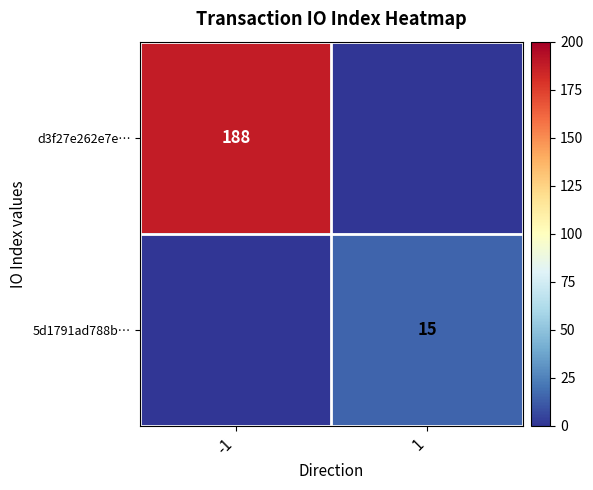

The d3f27e262e7e… series shows 188 at -1. True or false?

True